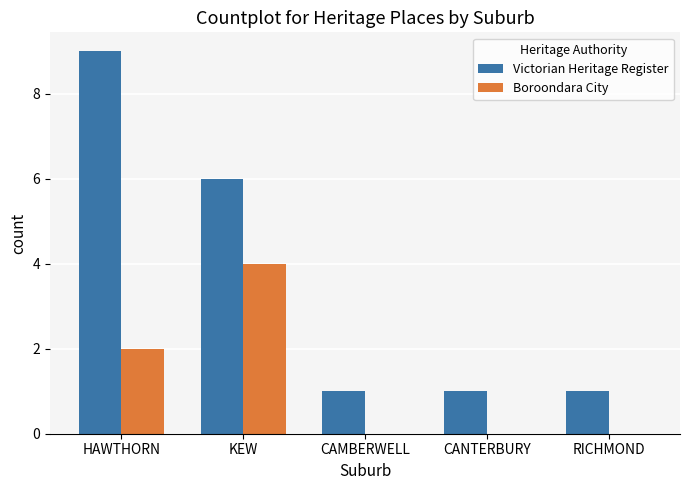

How many categories are shown in the chart?

5